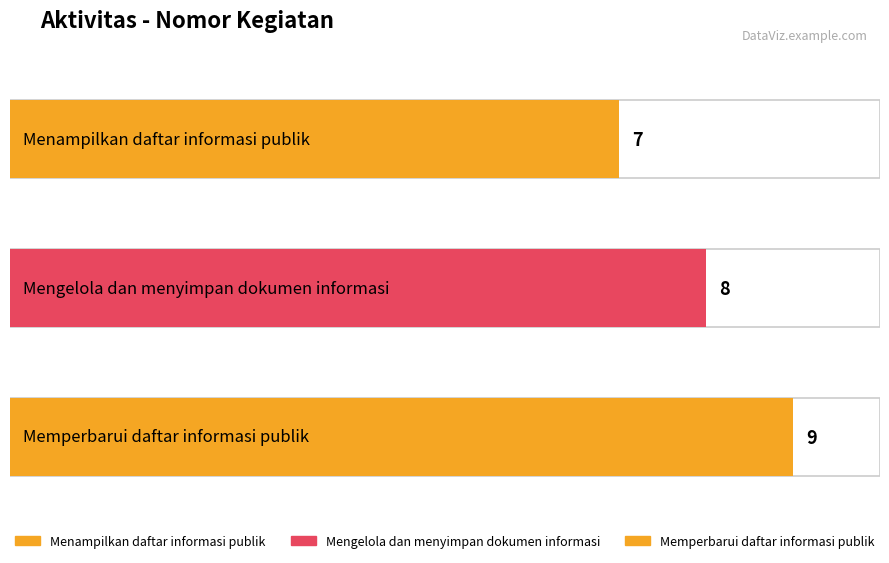

List the labels in order of value, smallest first.

Menampilkan daftar informasi publik, Mengelola dan menyimpan dokumen informasi, Memperbarui daftar informasi publik